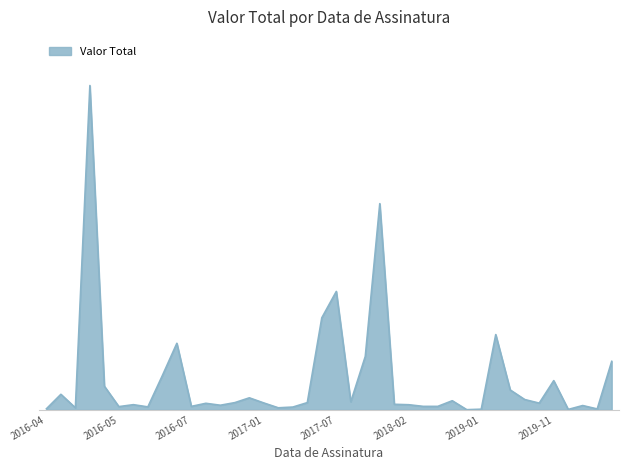

At which label does the data first exceed 24000?

2016-05-01